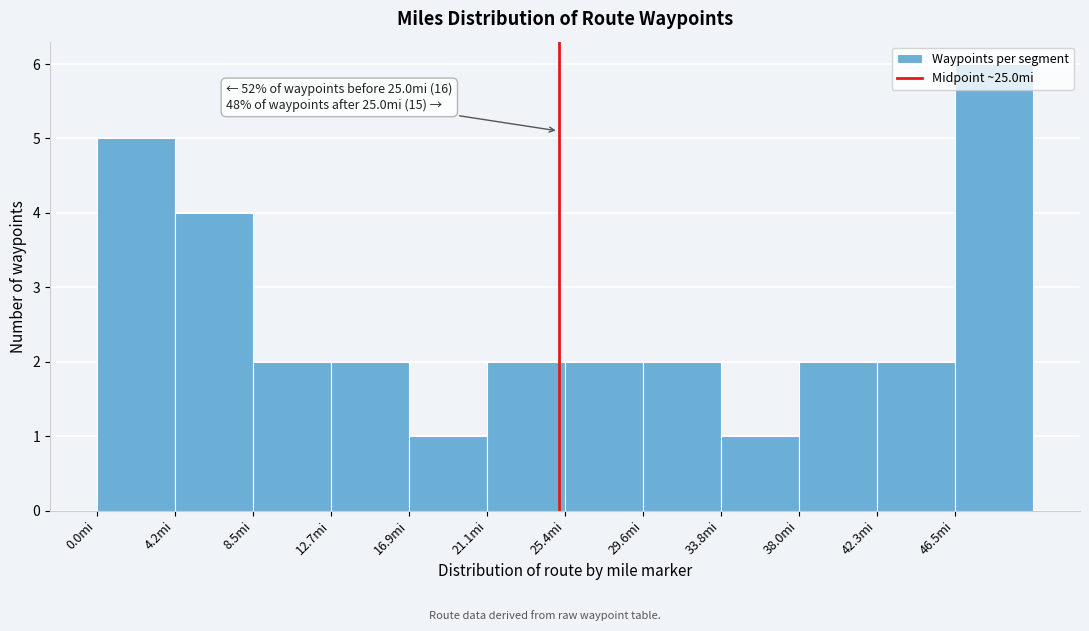

Which range on the x-axis has the tallest bar?

46.5 to 50.5